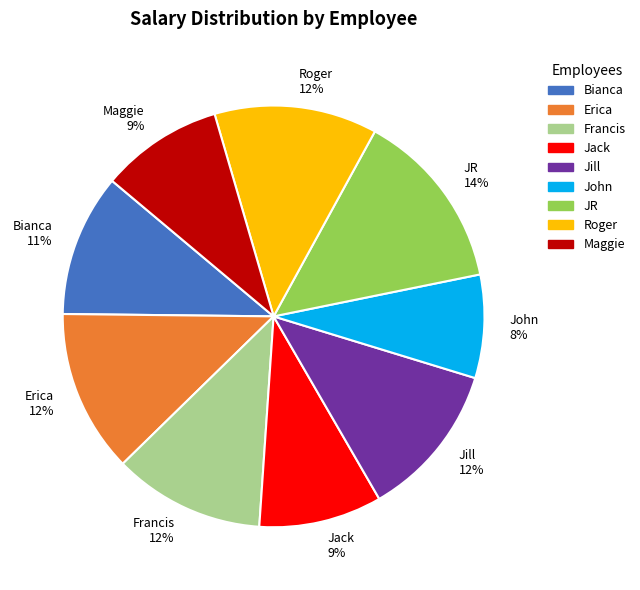

Count the number of slices in the pie.

9